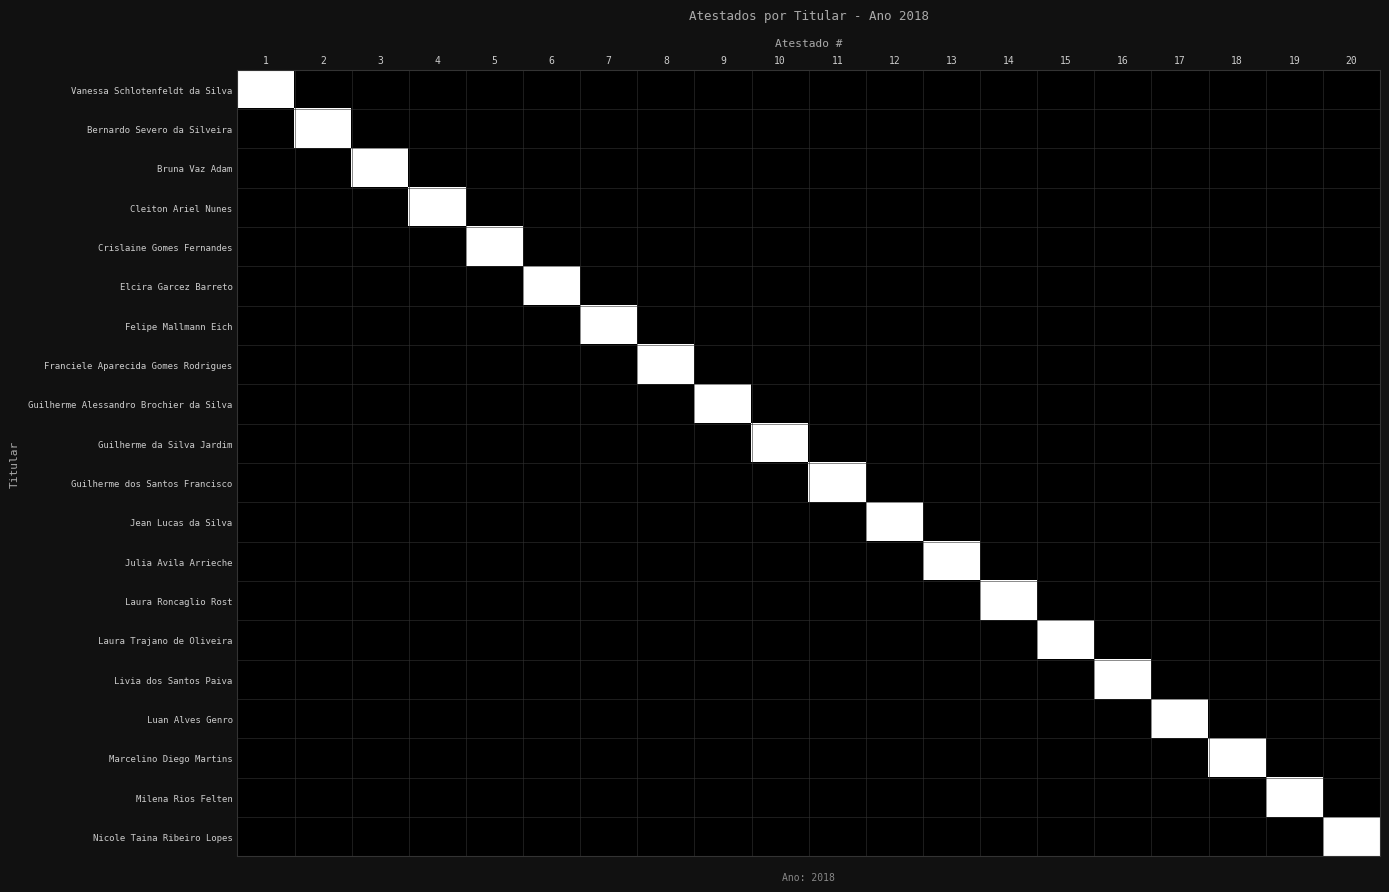

Reading right to left, what are all the values shown in this chart?

Vanessa Schlotenfeldt da Silva: 20=0	19=0	18=0	17=0	16=0	15=0	14=0	13=0	12=0	11=0	10=0	9=0	8=0	7=0	6=0	5=0	4=0	3=0	2=0	1=1
Bernardo Severo da Silveira: 20=0	19=0	18=0	17=0	16=0	15=0	14=0	13=0	12=0	11=0	10=0	9=0	8=0	7=0	6=0	5=0	4=0	3=0	2=1	1=0
Bruna Vaz Adam: 20=0	19=0	18=0	17=0	16=0	15=0	14=0	13=0	12=0	11=0	10=0	9=0	8=0	7=0	6=0	5=0	4=0	3=1	2=0	1=0
Cleiton Ariel Nunes: 20=0	19=0	18=0	17=0	16=0	15=0	14=0	13=0	12=0	11=0	10=0	9=0	8=0	7=0	6=0	5=0	4=1	3=0	2=0	1=0
Crislaine Gomes Fernandes: 20=0	19=0	18=0	17=0	16=0	15=0	14=0	13=0	12=0	11=0	10=0	9=0	8=0	7=0	6=0	5=1	4=0	3=0	2=0	1=0
Elcira Garcez Barreto: 20=0	19=0	18=0	17=0	16=0	15=0	14=0	13=0	12=0	11=0	10=0	9=0	8=0	7=0	6=1	5=0	4=0	3=0	2=0	1=0
Felipe Mallmann Eich: 20=0	19=0	18=0	17=0	16=0	15=0	14=0	13=0	12=0	11=0	10=0	9=0	8=0	7=1	6=0	5=0	4=0	3=0	2=0	1=0
Franciele Aparecida Gomes Rodrigues: 20=0	19=0	18=0	17=0	16=0	15=0	14=0	13=0	12=0	11=0	10=0	9=0	8=1	7=0	6=0	5=0	4=0	3=0	2=0	1=0
Guilherme Alessandro Brochier da Silva: 20=0	19=0	18=0	17=0	16=0	15=0	14=0	13=0	12=0	11=0	10=0	9=1	8=0	7=0	6=0	5=0	4=0	3=0	2=0	1=0
Guilherme da Silva Jardim: 20=0	19=0	18=0	17=0	16=0	15=0	14=0	13=0	12=0	11=0	10=1	9=0	8=0	7=0	6=0	5=0	4=0	3=0	2=0	1=0
Guilherme dos Santos Francisco: 20=0	19=0	18=0	17=0	16=0	15=0	14=0	13=0	12=0	11=1	10=0	9=0	8=0	7=0	6=0	5=0	4=0	3=0	2=0	1=0
Jean Lucas da Silva: 20=0	19=0	18=0	17=0	16=0	15=0	14=0	13=0	12=1	11=0	10=0	9=0	8=0	7=0	6=0	5=0	4=0	3=0	2=0	1=0
Julia Avila Arrieche: 20=0	19=0	18=0	17=0	16=0	15=0	14=0	13=1	12=0	11=0	10=0	9=0	8=0	7=0	6=0	5=0	4=0	3=0	2=0	1=0
Laura Roncaglio Rost: 20=0	19=0	18=0	17=0	16=0	15=0	14=1	13=0	12=0	11=0	10=0	9=0	8=0	7=0	6=0	5=0	4=0	3=0	2=0	1=0
Laura Trajano de Oliveira: 20=0	19=0	18=0	17=0	16=0	15=1	14=0	13=0	12=0	11=0	10=0	9=0	8=0	7=0	6=0	5=0	4=0	3=0	2=0	1=0
Livia dos Santos Paiva: 20=0	19=0	18=0	17=0	16=1	15=0	14=0	13=0	12=0	11=0	10=0	9=0	8=0	7=0	6=0	5=0	4=0	3=0	2=0	1=0
Luan Alves Genro: 20=0	19=0	18=0	17=1	16=0	15=0	14=0	13=0	12=0	11=0	10=0	9=0	8=0	7=0	6=0	5=0	4=0	3=0	2=0	1=0
Marcelino Diego Martins: 20=0	19=0	18=1	17=0	16=0	15=0	14=0	13=0	12=0	11=0	10=0	9=0	8=0	7=0	6=0	5=0	4=0	3=0	2=0	1=0
Milena Rios Felten: 20=0	19=1	18=0	17=0	16=0	15=0	14=0	13=0	12=0	11=0	10=0	9=0	8=0	7=0	6=0	5=0	4=0	3=0	2=0	1=0
Nicole Taina Ribeiro Lopes: 20=1	19=0	18=0	17=0	16=0	15=0	14=0	13=0	12=0	11=0	10=0	9=0	8=0	7=0	6=0	5=0	4=0	3=0	2=0	1=0